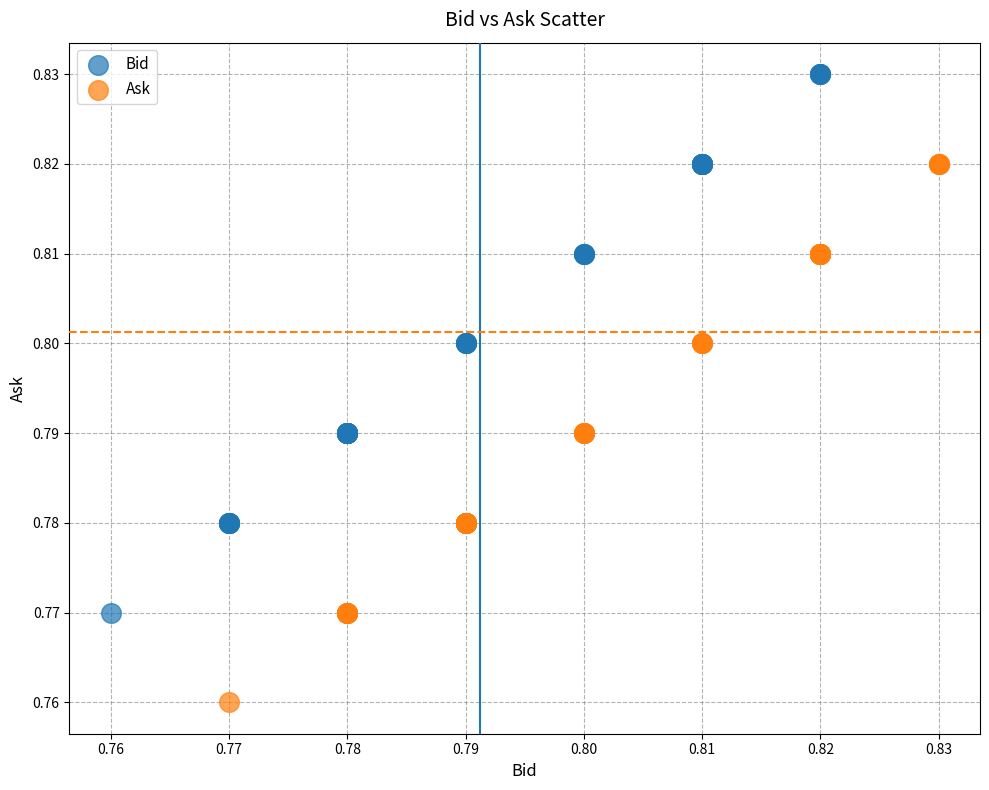

Which series reaches the minimum Y coordinate?

Ask